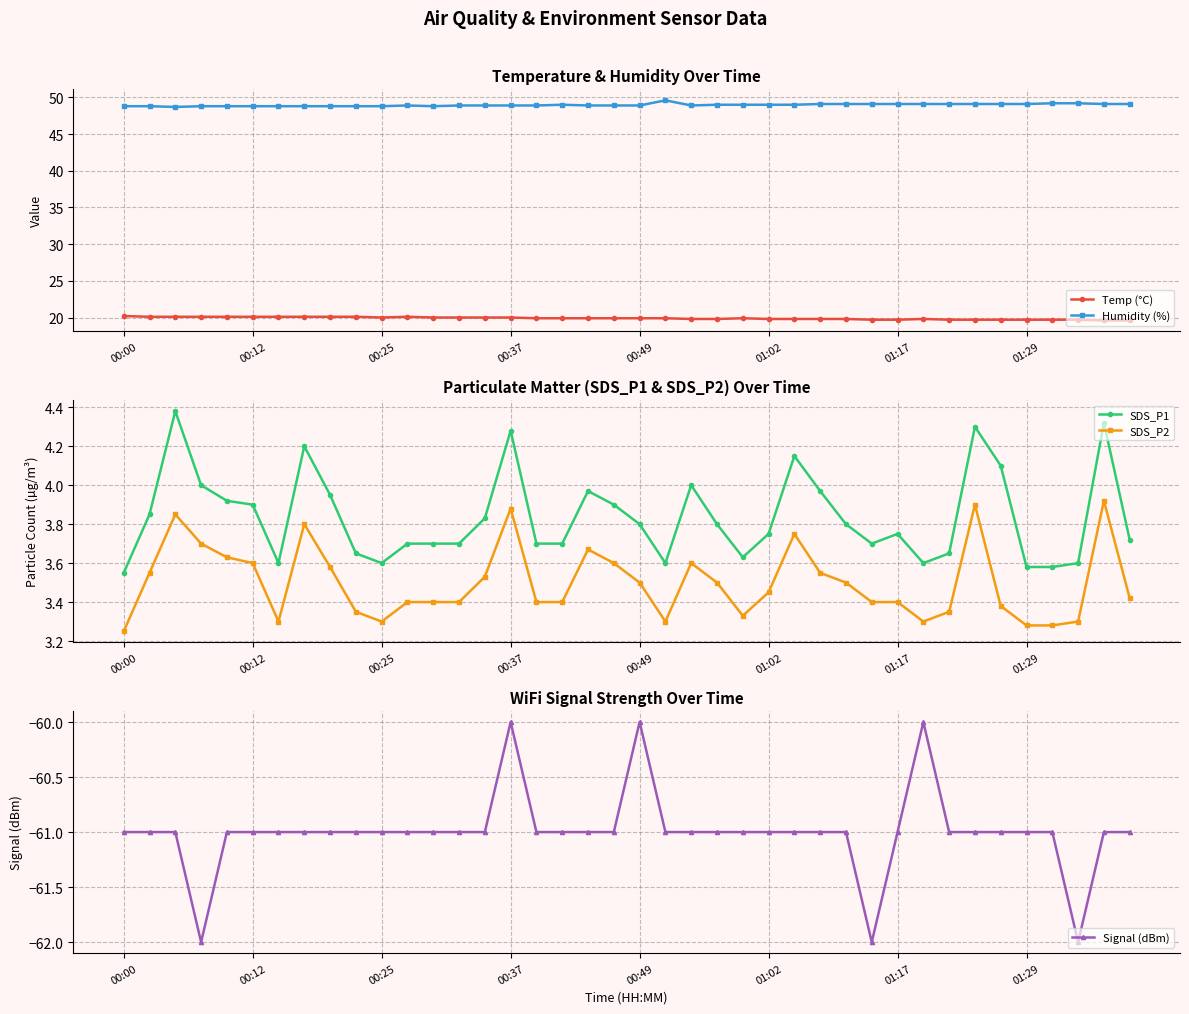

True or false: Humidity (%) and Temp (°C) cross at least once.

False